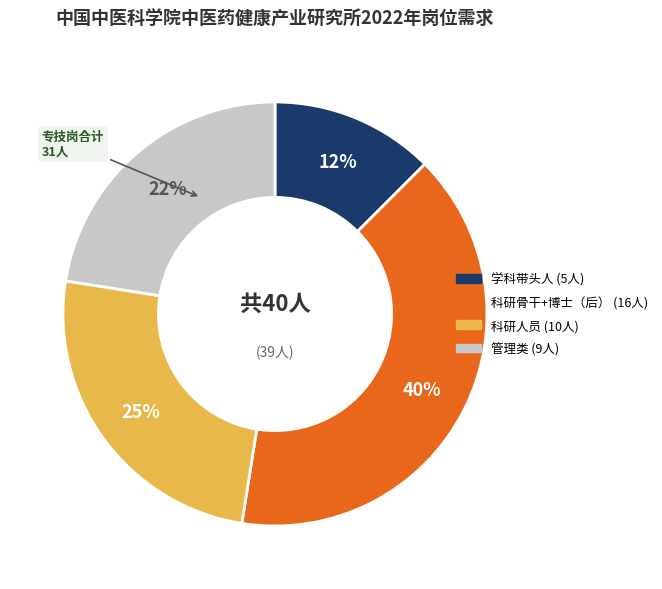

Is there a majority slice in this chart?

No